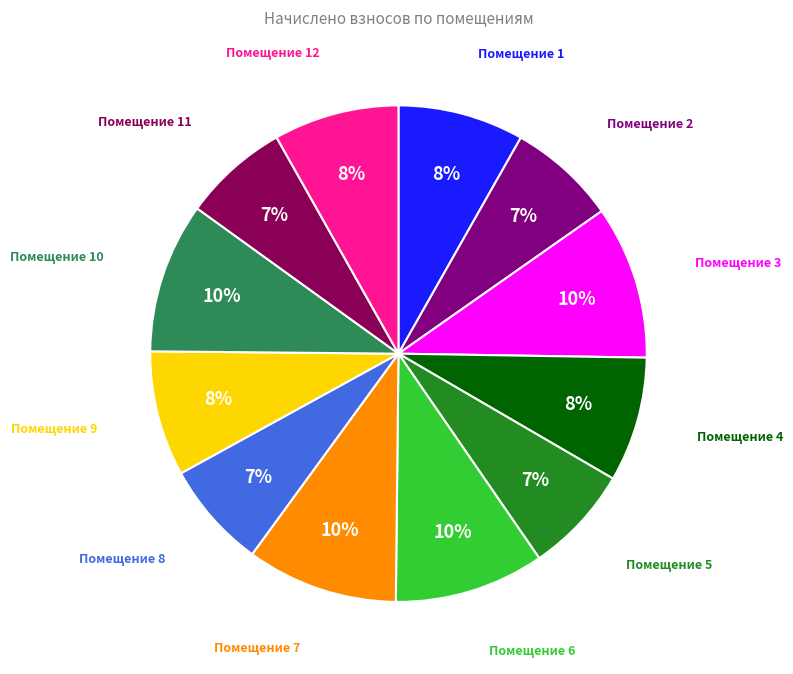

Count the number of slices in the pie.

12